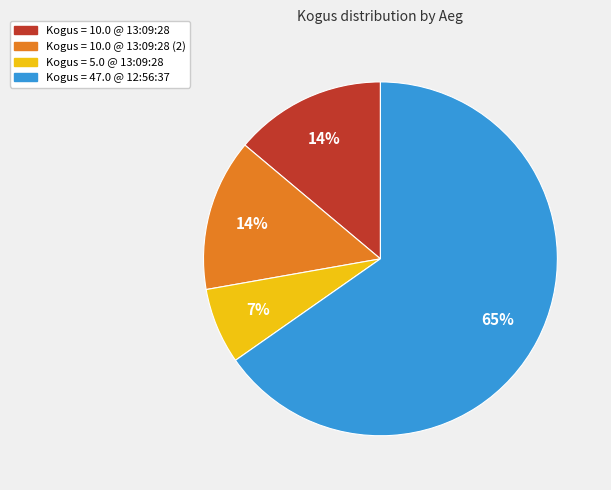

Is there any slice that represents more than half of the pie?

Yes